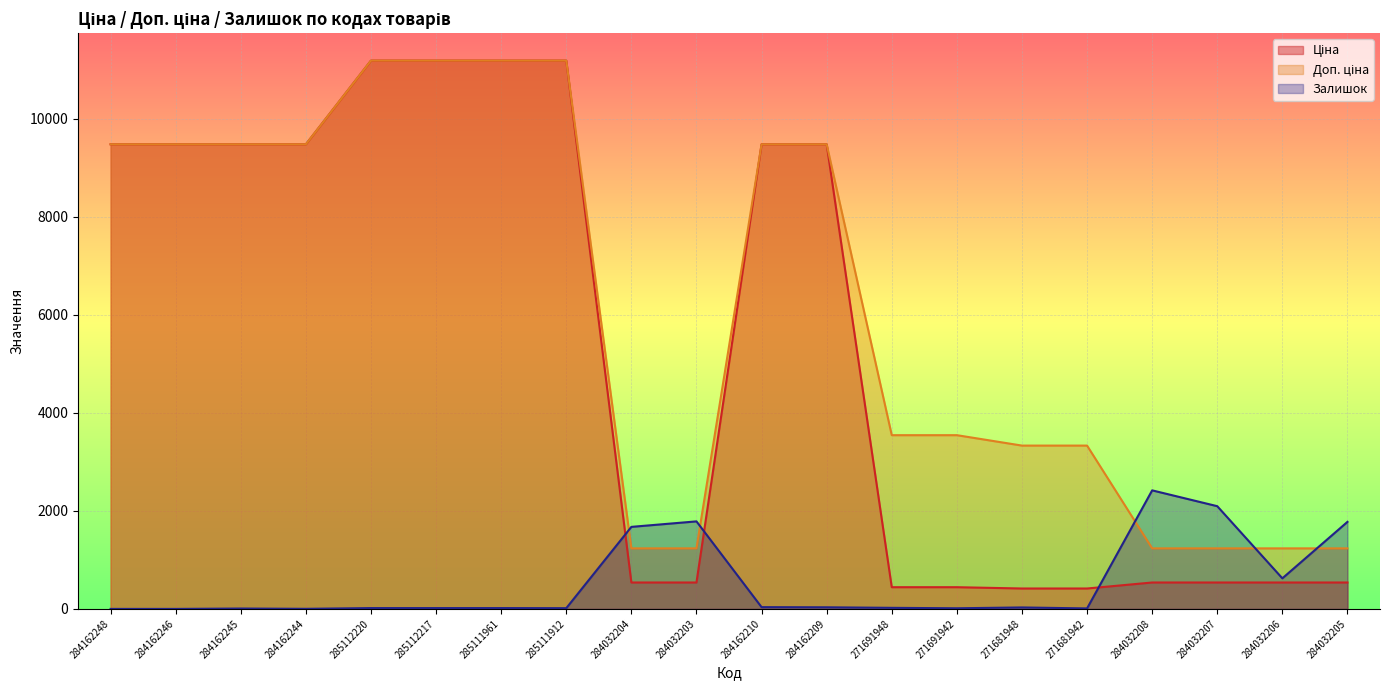

Reading left to right, extract all data points from this chart.

Ціна: 9480.1	9480.1	9480.1	9480.1	11188.2	11188.2	11188.2	11188.2	539.0	539.0	9480.1	9480.1	443.1	443.1	416.6	416.6	539.0	539.0	539.0	539.0
Доп. ціна: 9480.1	9480.1	9480.1	9480.1	11188.2	11188.2	11188.2	11188.2	1235.4	1235.4	9480.1	9480.1	3545.0	3545.0	3332.5	3332.5	1235.4	1235.4	1235.4	1235.4
Залишок: 0.0	0.0	8.0	2.0	17.0	17.0	17.0	15.0	1674.0	1786.0	36.0	33.0	22.0	13.0	30.0	10.0	2419.0	2096.0	624.0	1776.0